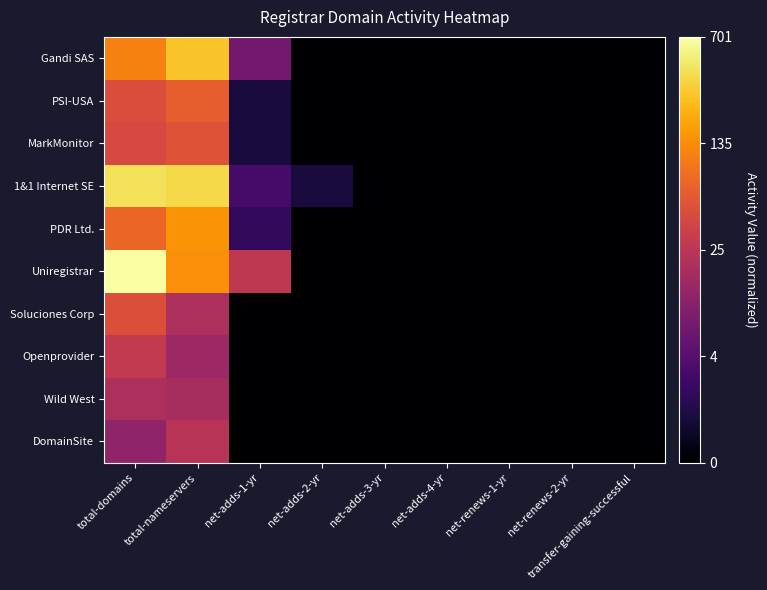

Reading left to right, what are all the values shown in this chart?

Gandi SAS: total-domains=4.7	total-nameservers=5.7	net-adds-1-yr=2.1	net-adds-2-yr=0.0	net-adds-3-yr=0.0	net-adds-4-yr=0.0	net-renews-1-yr=0.0	net-renews-2-yr=0.0	transfer-gaining-successful=0.0
PSI-USA: total-domains=3.9	total-nameservers=4.2	net-adds-1-yr=0.7	net-adds-2-yr=0.0	net-adds-3-yr=0.0	net-adds-4-yr=0.0	net-renews-1-yr=0.0	net-renews-2-yr=0.0	transfer-gaining-successful=0.0
MarkMonitor: total-domains=3.8	total-nameservers=4.0	net-adds-1-yr=0.7	net-adds-2-yr=0.0	net-adds-3-yr=0.0	net-adds-4-yr=0.0	net-renews-1-yr=0.0	net-renews-2-yr=0.0	transfer-gaining-successful=0.0
1&1 Internet SE: total-domains=6.1	total-nameservers=5.9	net-adds-1-yr=1.4	net-adds-2-yr=0.7	net-adds-3-yr=0.0	net-adds-4-yr=0.0	net-renews-1-yr=0.0	net-renews-2-yr=0.0	transfer-gaining-successful=0.0
PDR Ltd.: total-domains=4.3	total-nameservers=5.0	net-adds-1-yr=1.1	net-adds-2-yr=0.0	net-adds-3-yr=0.0	net-adds-4-yr=0.0	net-renews-1-yr=0.0	net-renews-2-yr=0.0	transfer-gaining-successful=0.0
Uniregistrar: total-domains=6.6	total-nameservers=4.9	net-adds-1-yr=3.3	net-adds-2-yr=0.0	net-adds-3-yr=0.0	net-adds-4-yr=0.0	net-renews-1-yr=0.0	net-renews-2-yr=0.0	transfer-gaining-successful=0.0
Soluciones Corp: total-domains=3.9	total-nameservers=3.0	net-adds-1-yr=0.0	net-adds-2-yr=0.0	net-adds-3-yr=0.0	net-adds-4-yr=0.0	net-renews-1-yr=0.0	net-renews-2-yr=0.0	transfer-gaining-successful=0.0
Openprovider: total-domains=3.4	total-nameservers=2.8	net-adds-1-yr=0.0	net-adds-2-yr=0.0	net-adds-3-yr=0.0	net-adds-4-yr=0.0	net-renews-1-yr=0.0	net-renews-2-yr=0.0	transfer-gaining-successful=0.0
Wild West: total-domains=3.0	total-nameservers=2.9	net-adds-1-yr=0.0	net-adds-2-yr=0.0	net-adds-3-yr=0.0	net-adds-4-yr=0.0	net-renews-1-yr=0.0	net-renews-2-yr=0.0	transfer-gaining-successful=0.0
DomainSite: total-domains=2.6	total-nameservers=3.2	net-adds-1-yr=0.0	net-adds-2-yr=0.0	net-adds-3-yr=0.0	net-adds-4-yr=0.0	net-renews-1-yr=0.0	net-renews-2-yr=0.0	transfer-gaining-successful=0.0